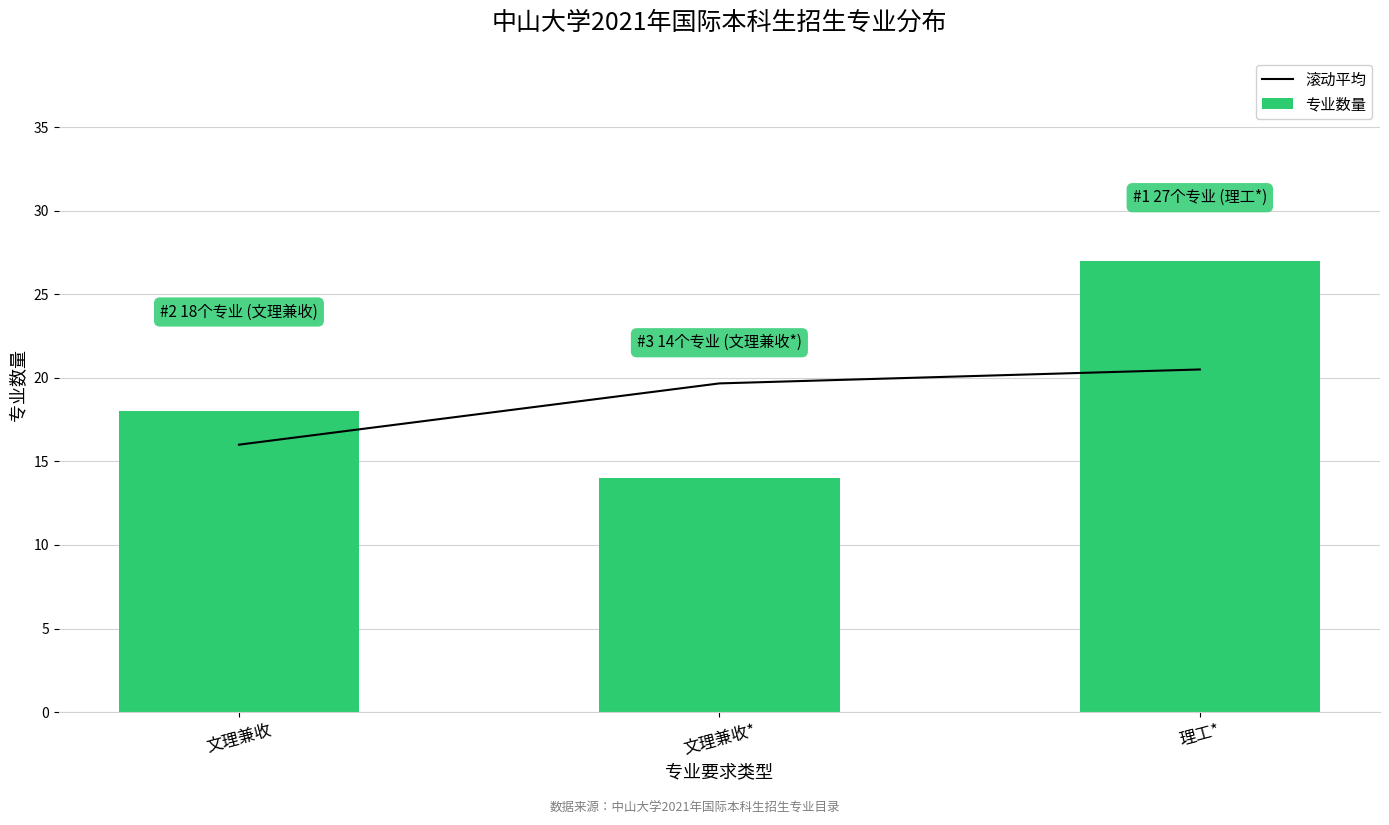

Reading left to right, extract all data points from this chart.

滚动平均: 文理兼收=16.0	文理兼收*=19.7	理工*=20.5
专业数量: 文理兼收=18.0	文理兼收*=14.0	理工*=27.0